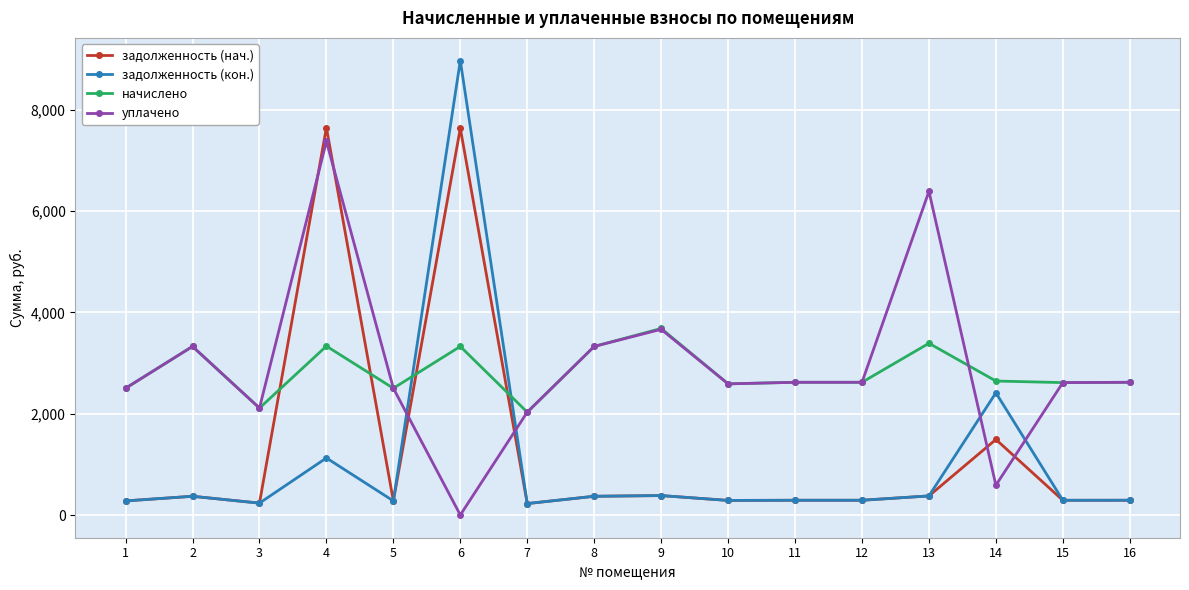

What is the difference between the second highest and minimum values in the задолженность (нач.) series?

7411.5